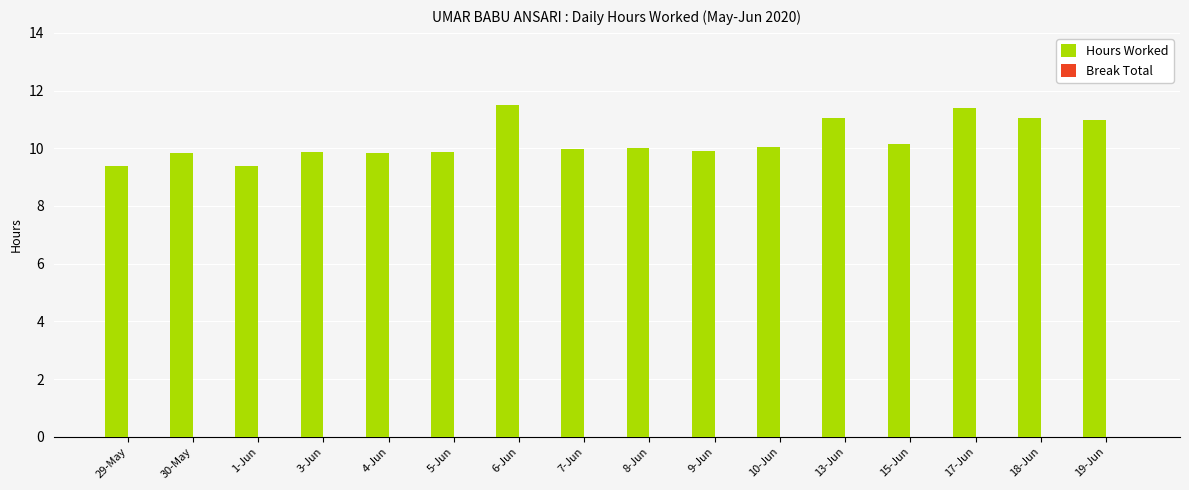

How many categories are shown in the chart?

16